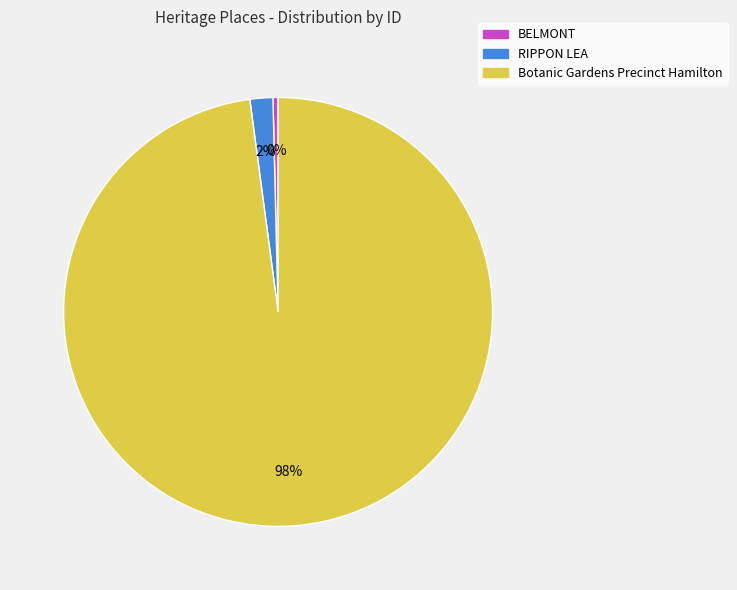

True or false: BELMONT accounts for 0% of the total.

True